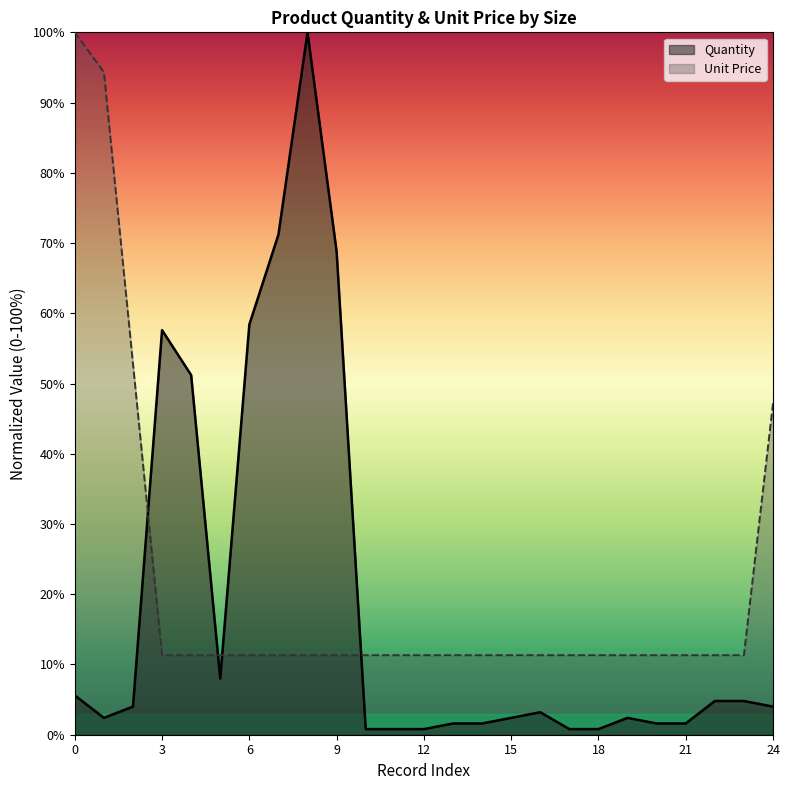

What is the difference between the maximum and minimum values in the Unit Price series?

88.7